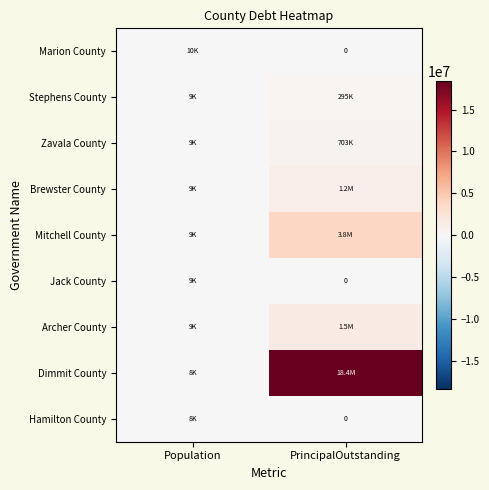

Count the number of data series in this chart.

9